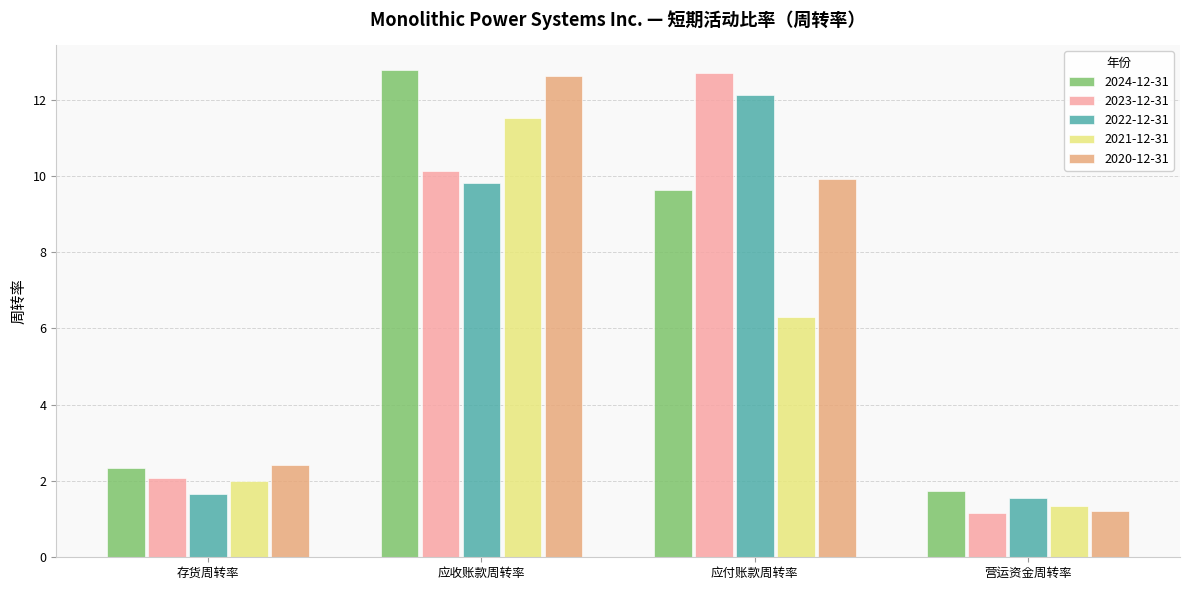

At which category is the sum across all series the highest?

应收账款周转率